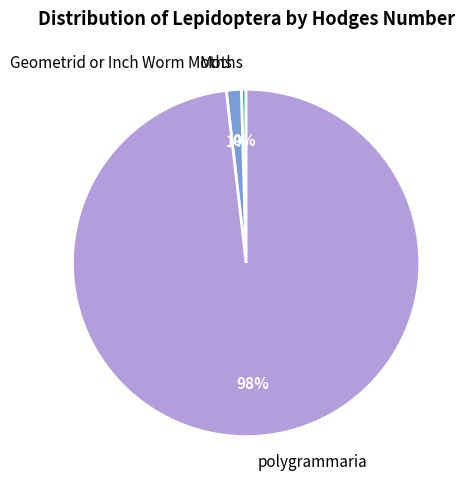

Which has a higher value, polygrammaria or Geometrid or Inch Worm Moths?

polygrammaria